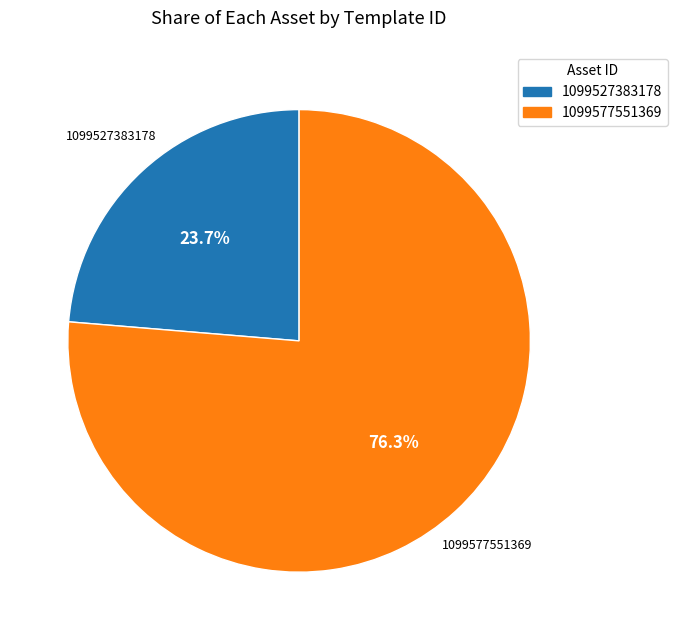

How many slices are in this pie chart?

2